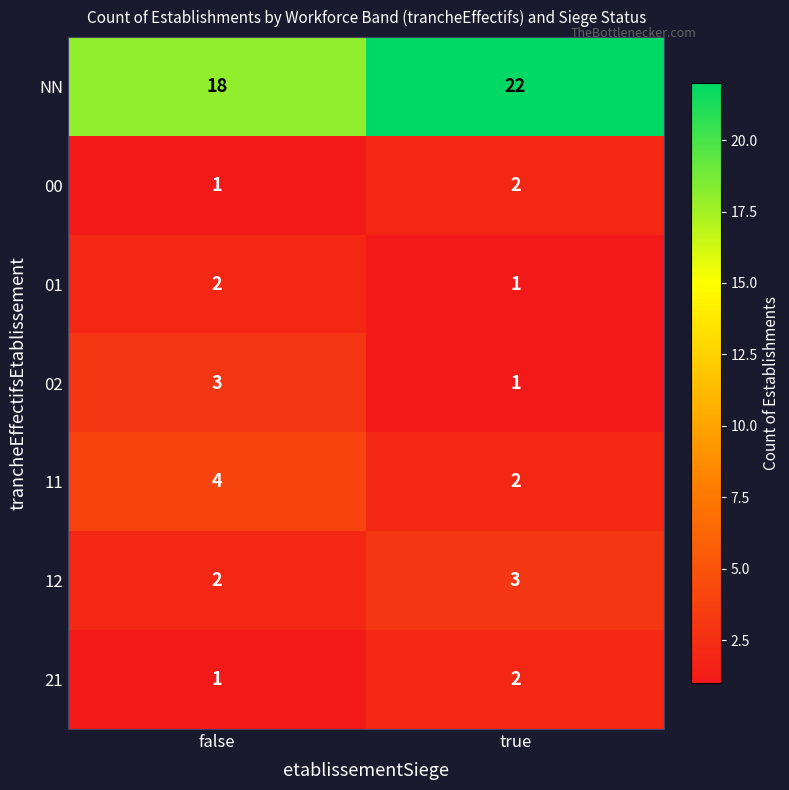

How many distinct data groups are displayed?

7